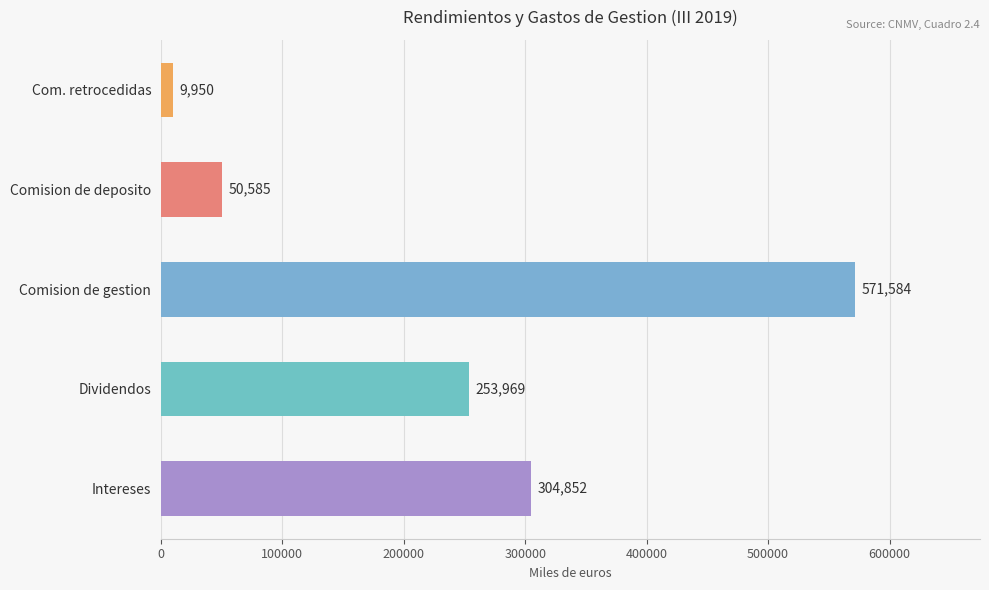

What is the greatest value displayed?

571584